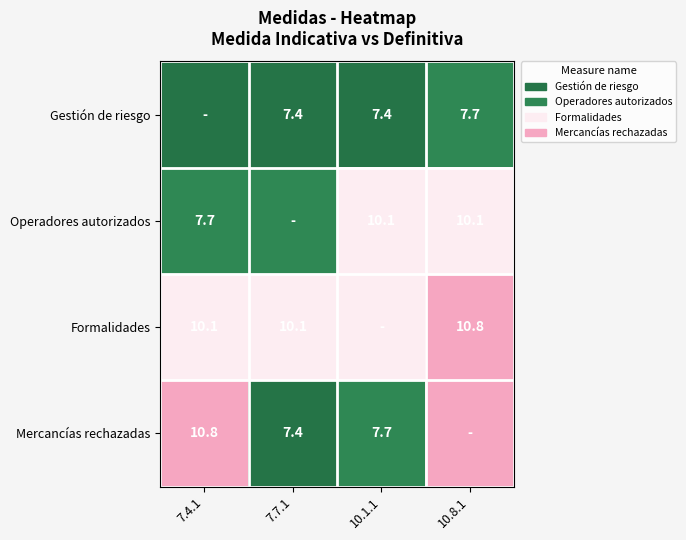

How many distinct data groups are displayed?

4